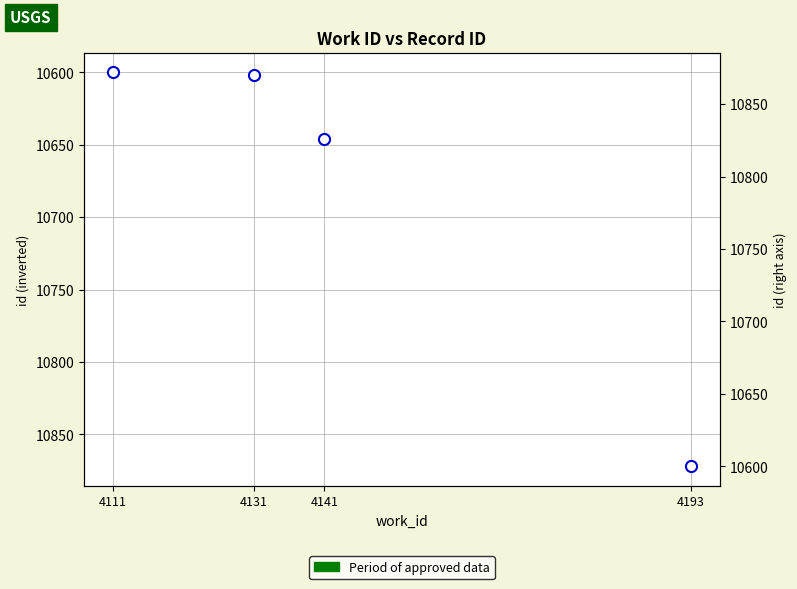

List the labels in order of value, smallest first.

4111, 4131, 4141, 4193